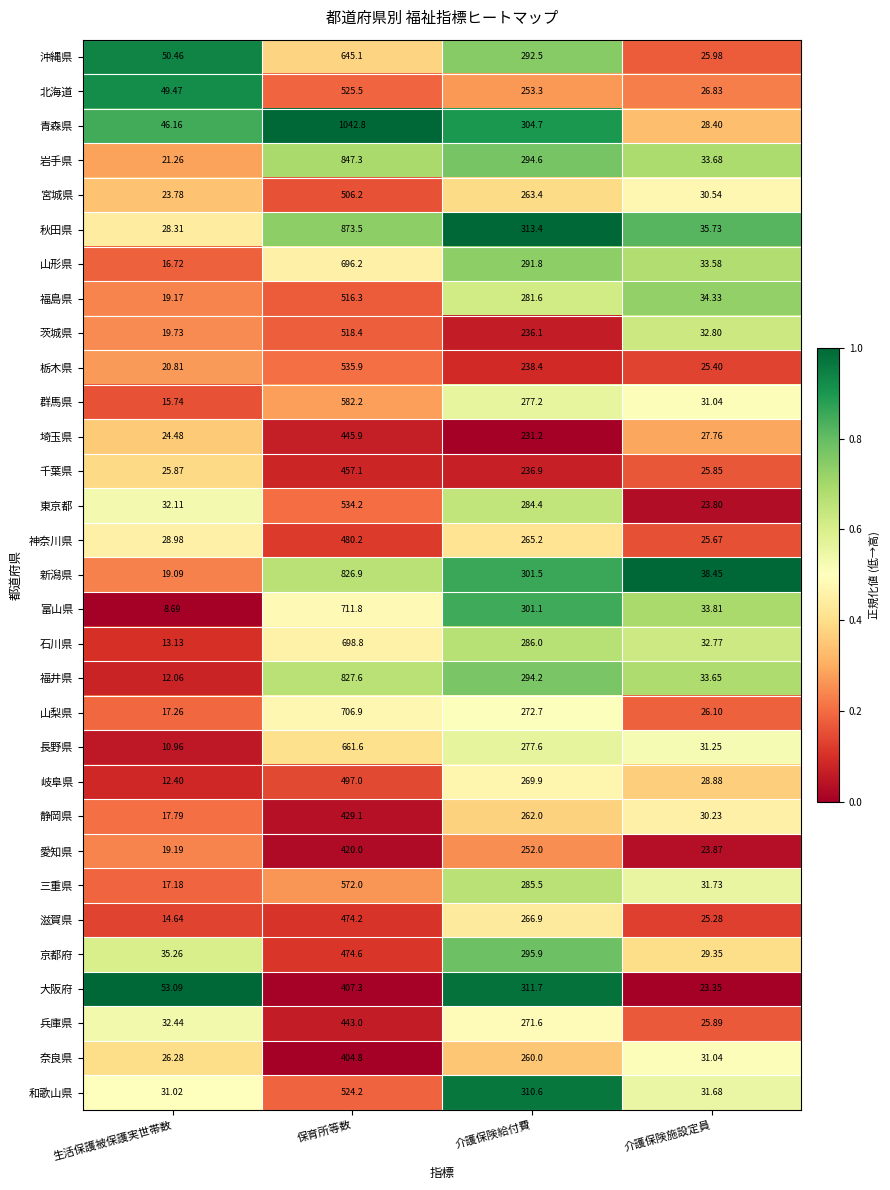

At which label does 岐阜県 first exceed 269?

保育所等数